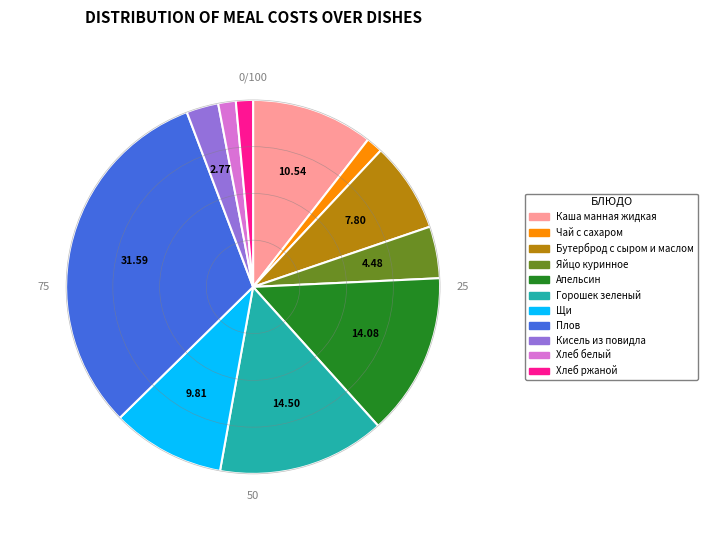

Which category has the biggest portion of the pie?

Плов